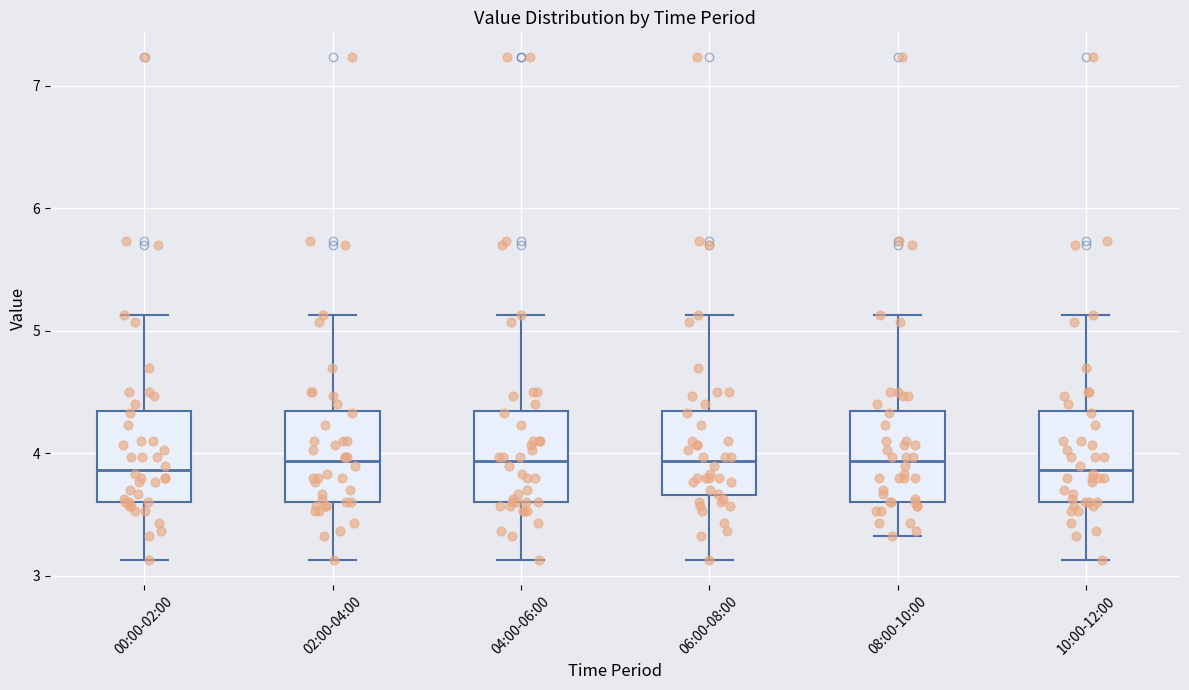

Reading left to right, read every box against the y-axis: the position of its median line, the range the box covers, and the ends of its whiskers. The values are not printed on the chart, so give them approximately, as read against the axis.

00:00-02:00: median 3.9, box 3.6 to 4.3, whiskers 3.1 to 5.1
02:00-04:00: median 3.9, box 3.6 to 4.3, whiskers 3.1 to 5.1
04:00-06:00: median 3.9, box 3.6 to 4.3, whiskers 3.1 to 5.1
06:00-08:00: median 3.9, box 3.7 to 4.3, whiskers 3.1 to 5.1
08:00-10:00: median 3.9, box 3.6 to 4.3, whiskers 3.3 to 5.1
10:00-12:00: median 3.9, box 3.6 to 4.3, whiskers 3.1 to 5.1